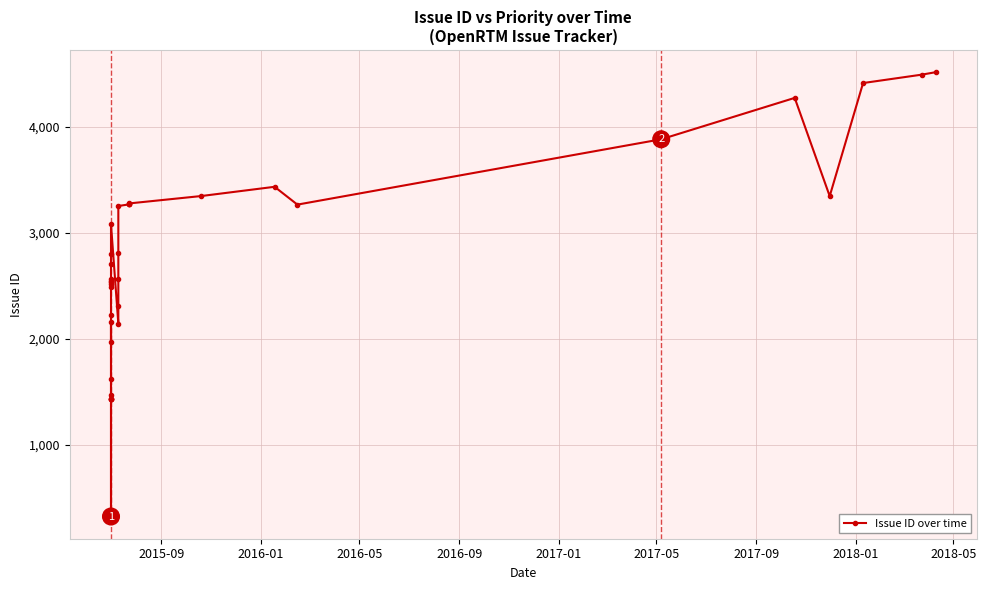

What is the minimum value shown in the chart?

324